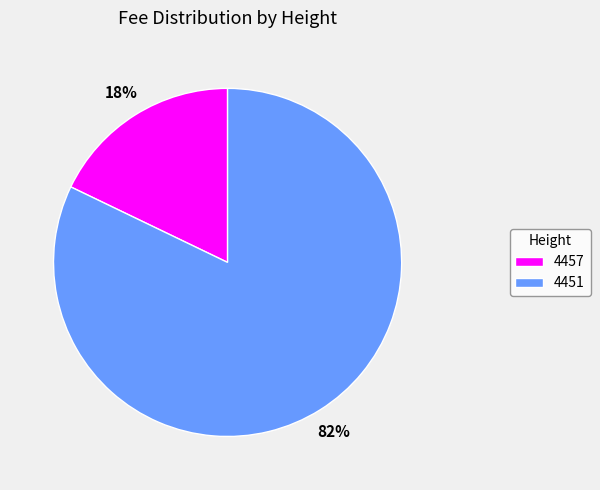

Rank the categories by value from lowest to highest.

4457, 4451